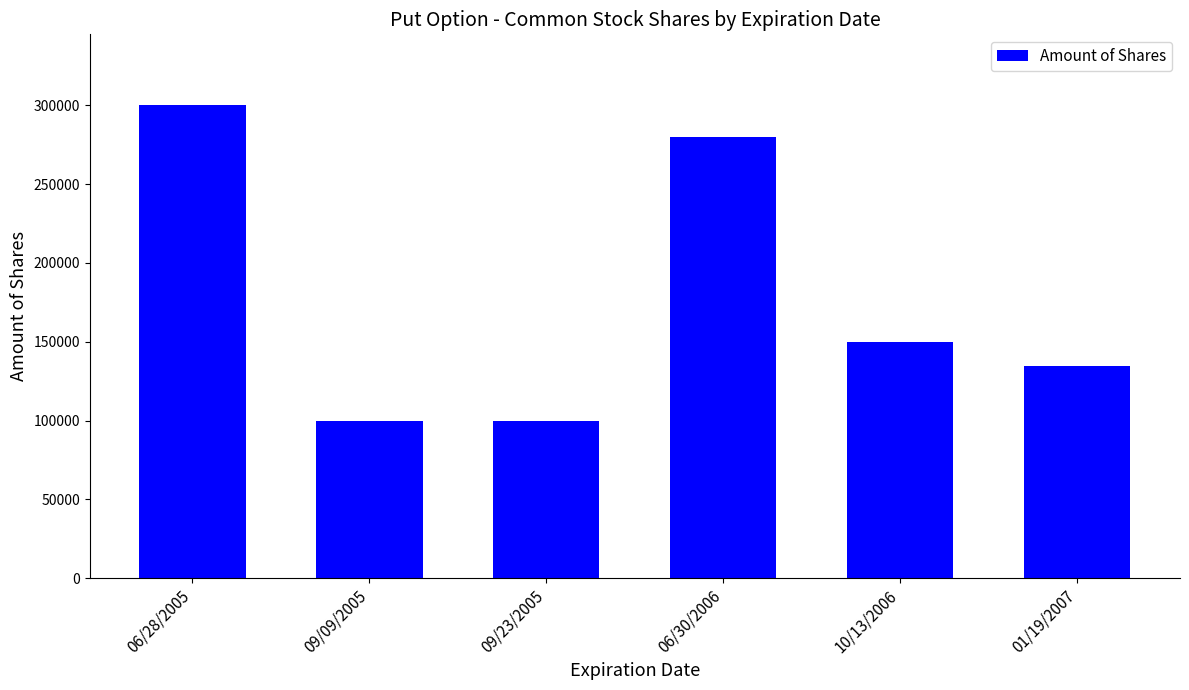

Reading right to left, extract all data points from this chart.

134900	150000	280000	100000	100000	300000